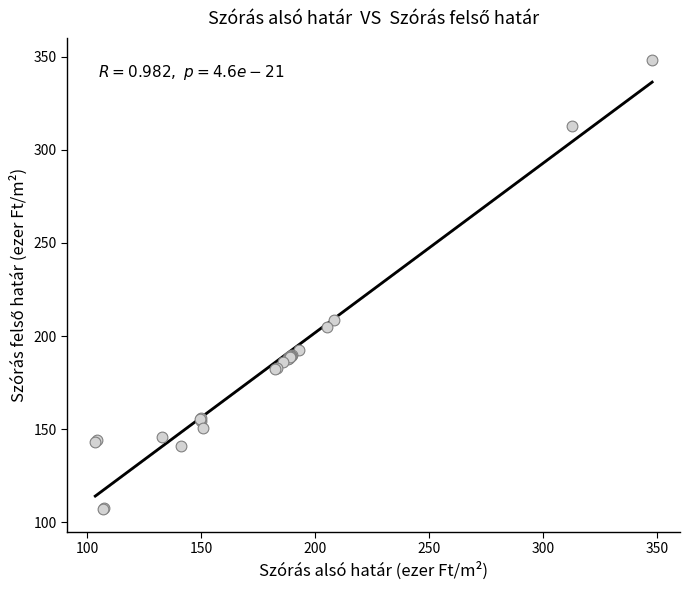

What Y value in the scatter plot is closest to 227?

208.4